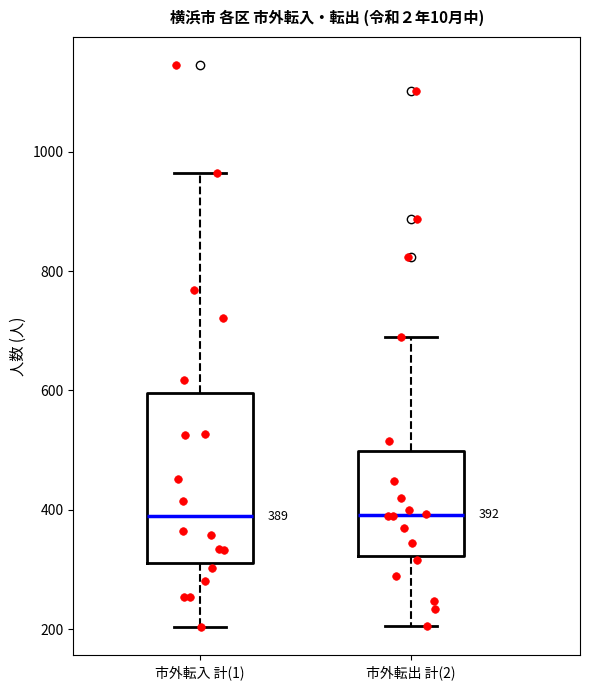

Which box is the tallest, from its lower edge to its upper edge?

市外転入 計(1)